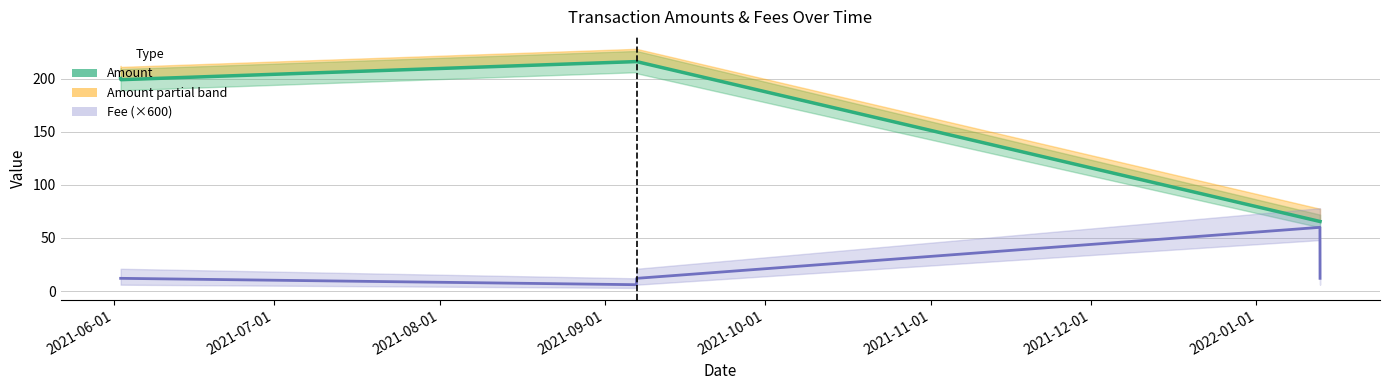

How many data points in Amount are less than 200?

3